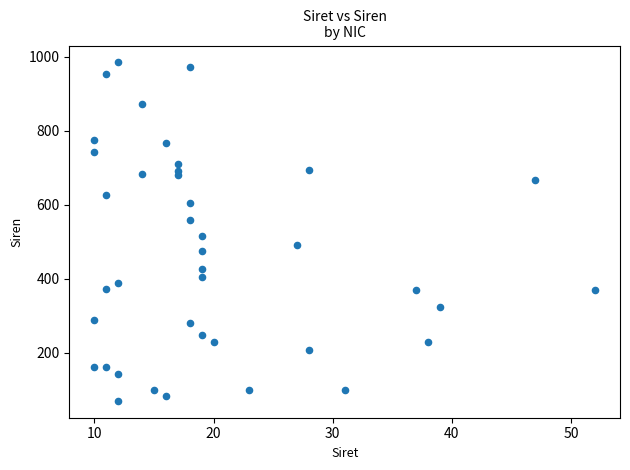

What is the range of Y values (max minus min)?

913